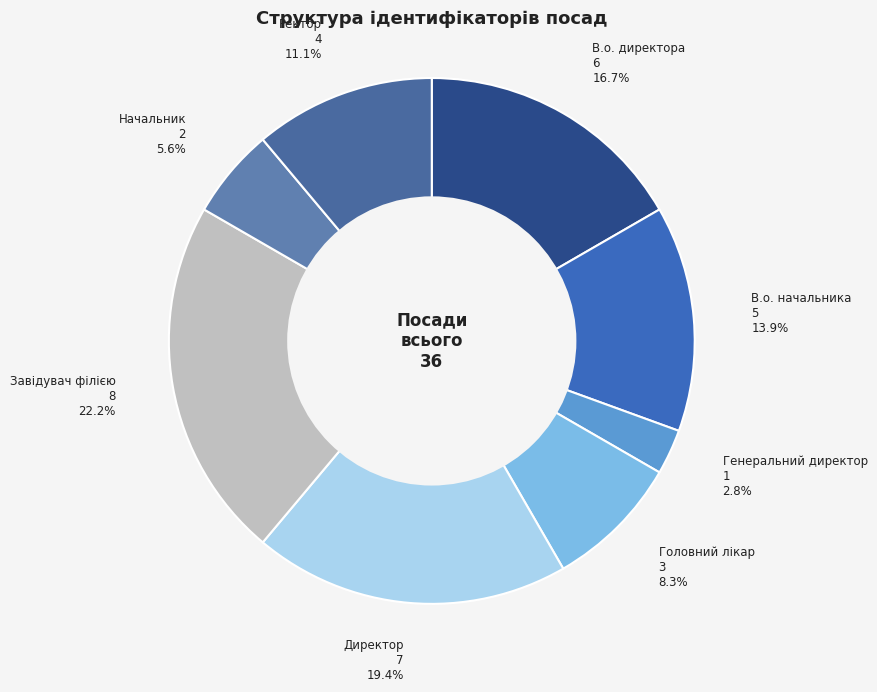

How many slices are in this pie chart?

8